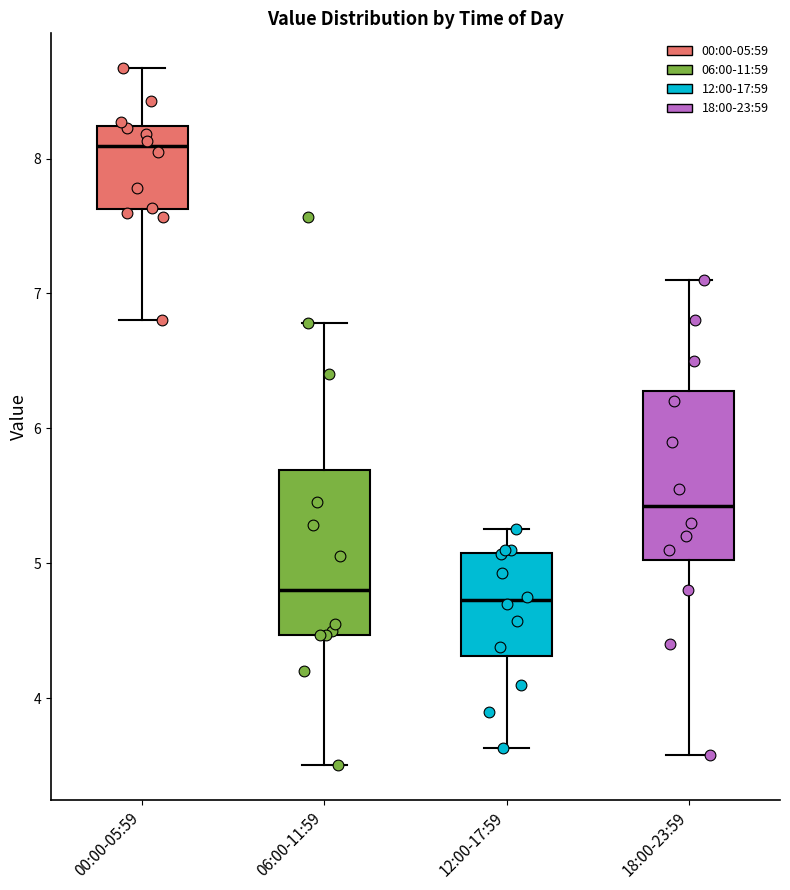

Reading left to right, read every box against the y-axis: the position of its median line, the range the box covers, and the ends of its whiskers. The values are not printed on the chart, so give them approximately, as read against the axis.

00:00-05:59: median 8.1, box 7.6 to 8.2, whiskers 6.8 to 8.7
06:00-11:59: median 4.8, box 4.5 to 5.7, whiskers 3.5 to 6.8
12:00-17:59: median 4.7, box 4.3 to 5.1, whiskers 3.6 to 5.3
18:00-23:59: median 5.4, box 5.0 to 6.3, whiskers 3.6 to 7.1